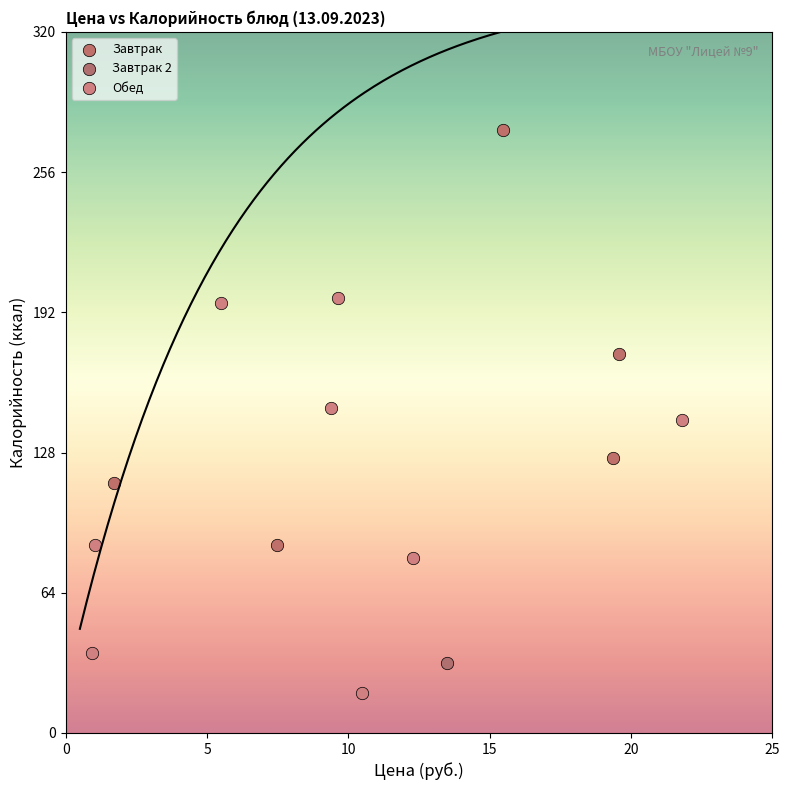

Which series contains the lowest Y value?

Обед